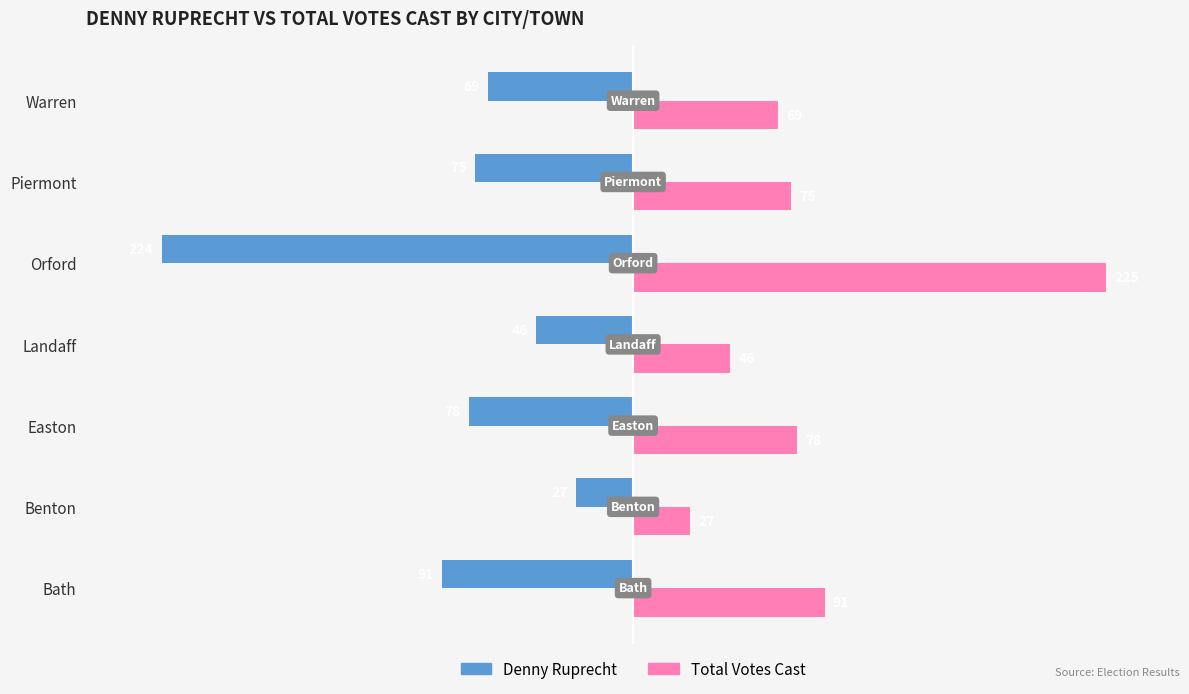

What is the difference between the maximum and second lowest values in the Total Votes Cast series?

179